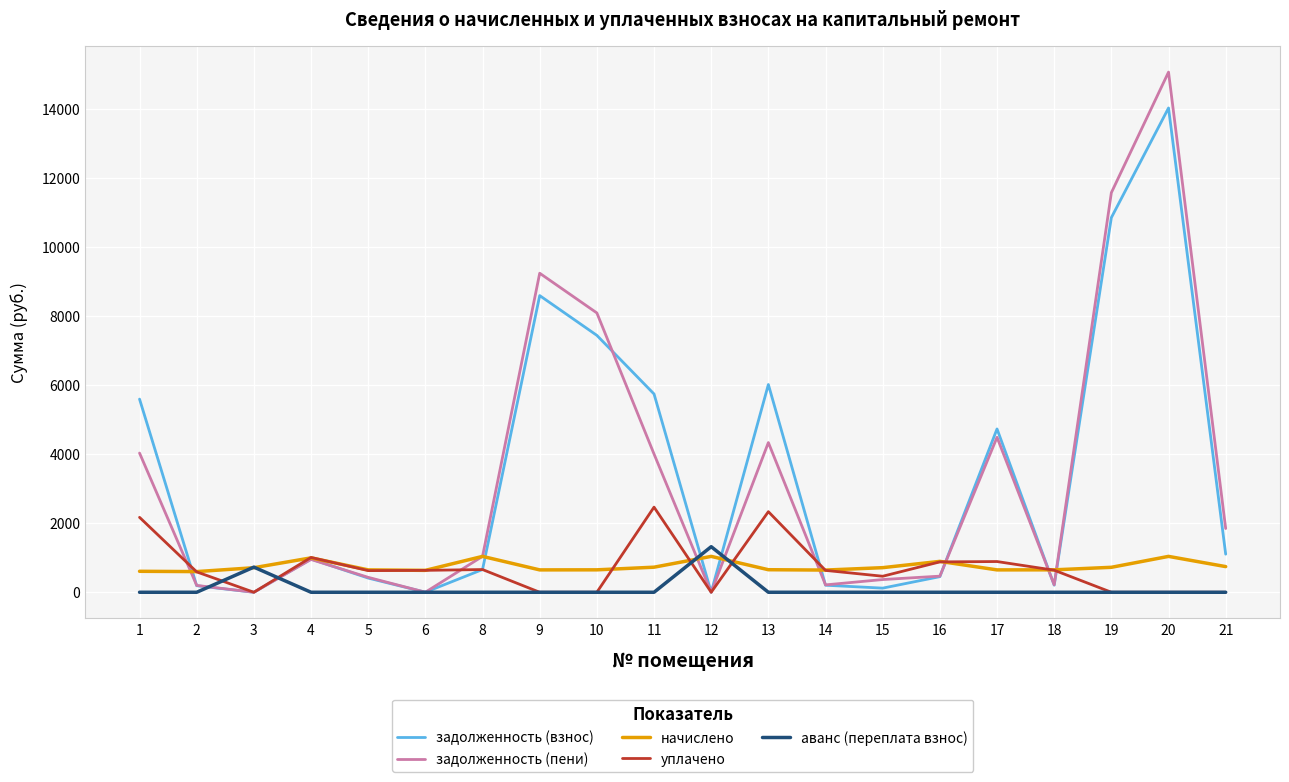

Is the value of аванс (переплата взнос) at 15 greater than the value of начислено at 3?

No